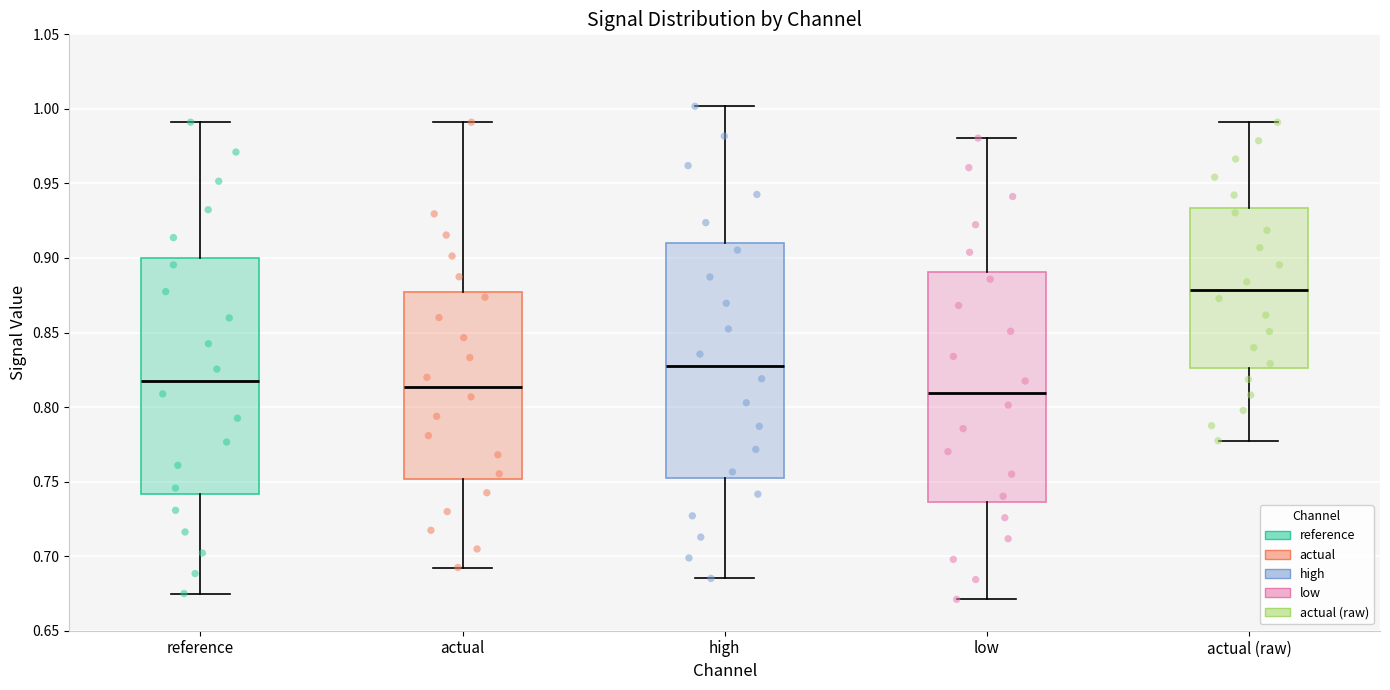

Where does the median line of the box for low sit on the y-axis? The values are not printed on the chart, so give them approximately, as read against the axis.

0.810